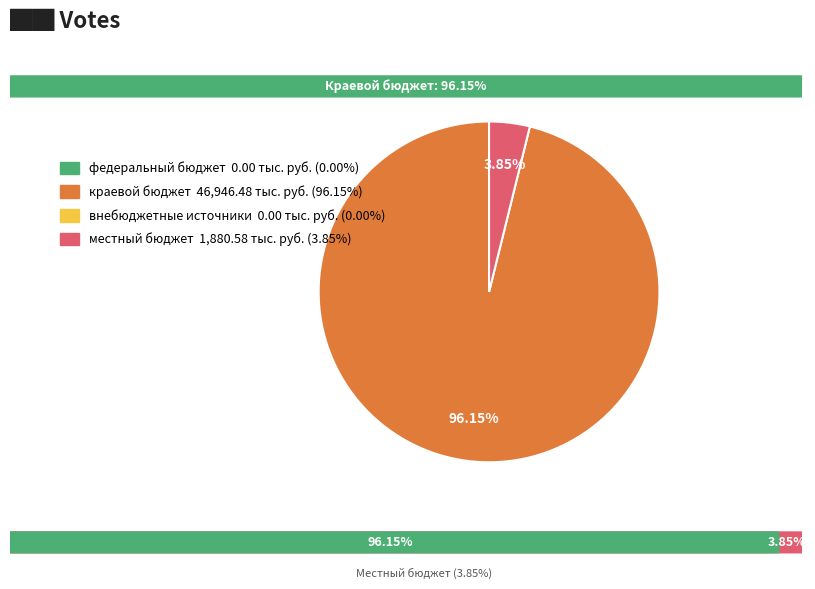

Is there a majority slice in this chart?

Yes